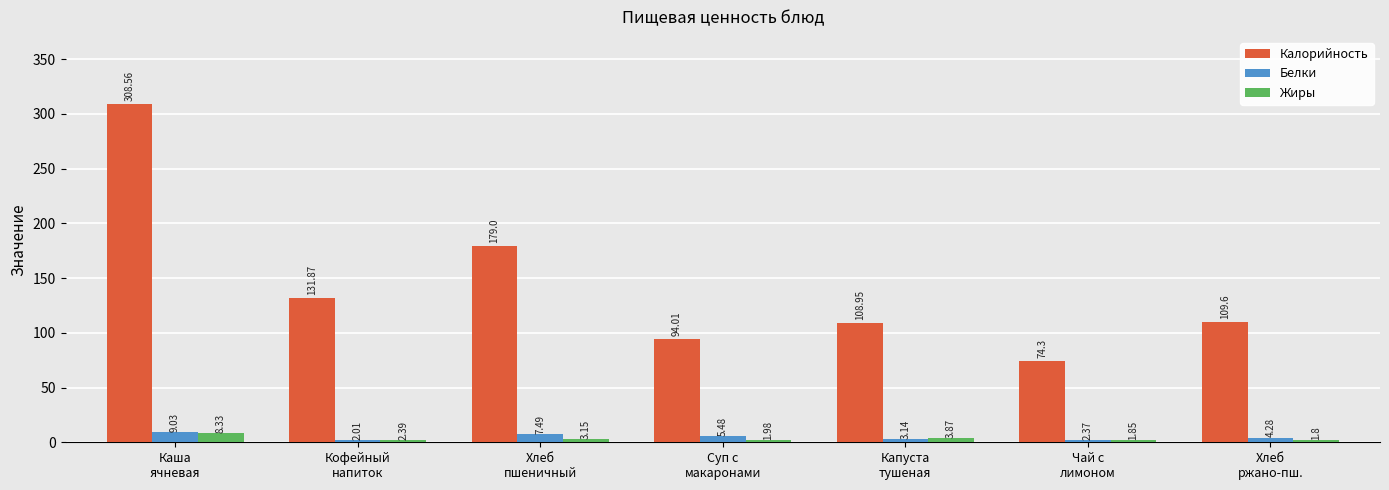

Which series has the largest total across all categories?

Калорийность